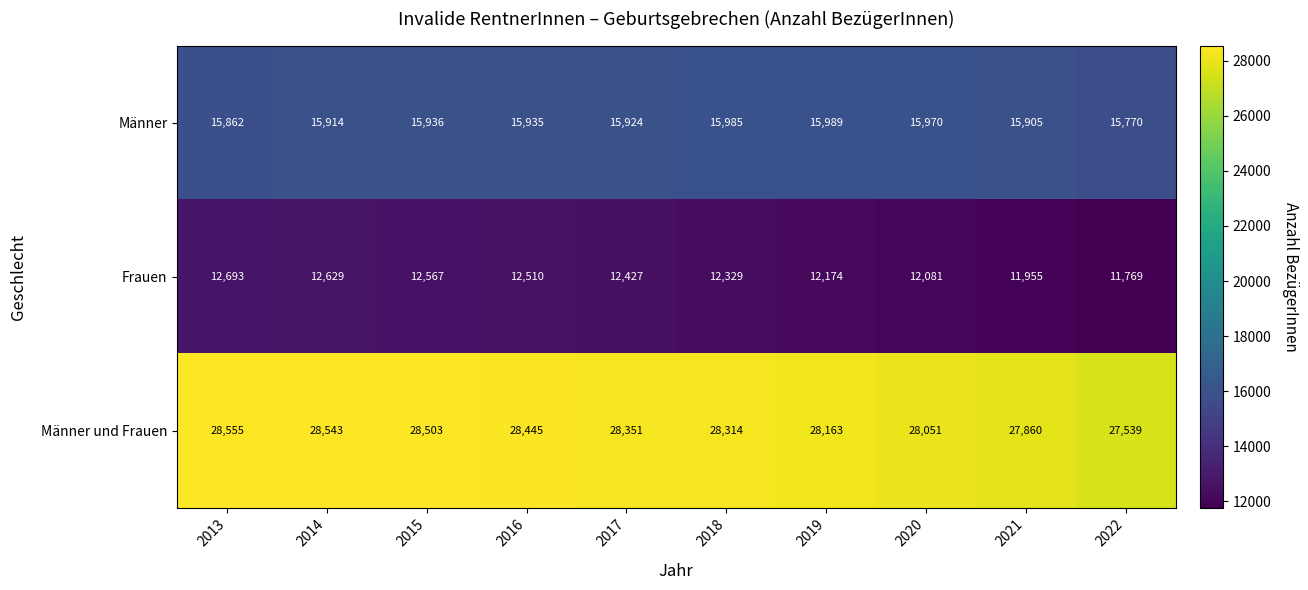

What is the difference between the highest and lowest values at 2015?

15936